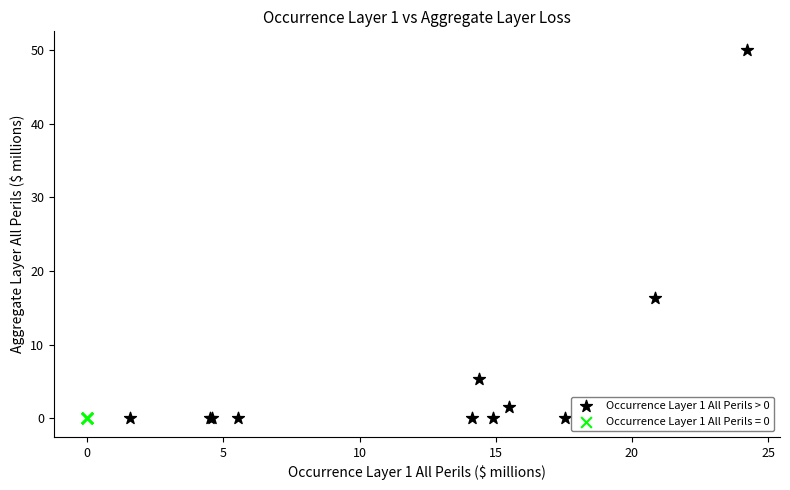

Which series contains the highest Y value?

Occurrence Layer 1 All Perils > 0